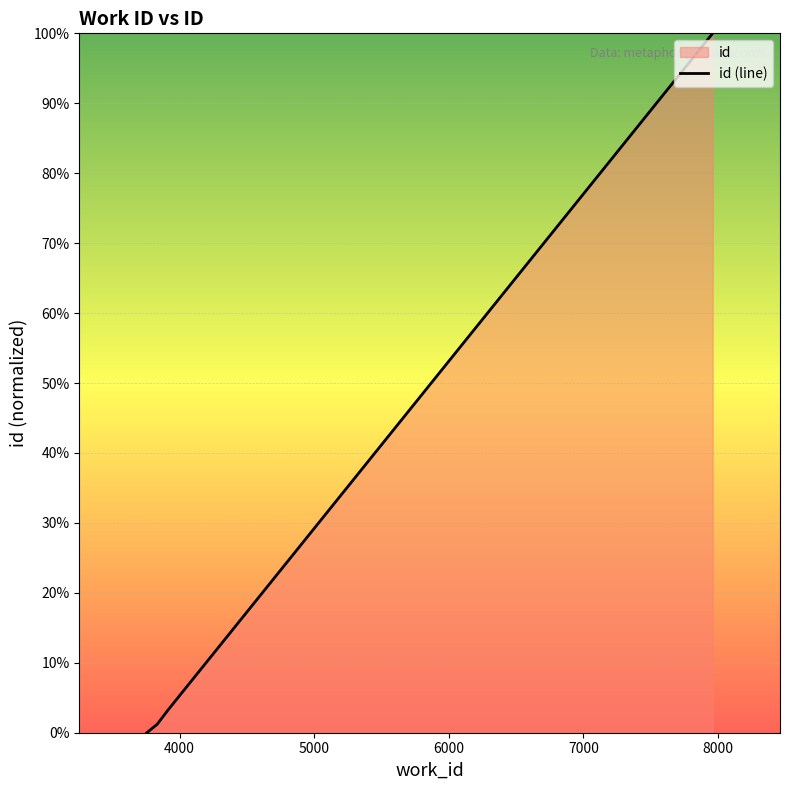

What is the greatest value displayed?

100.0